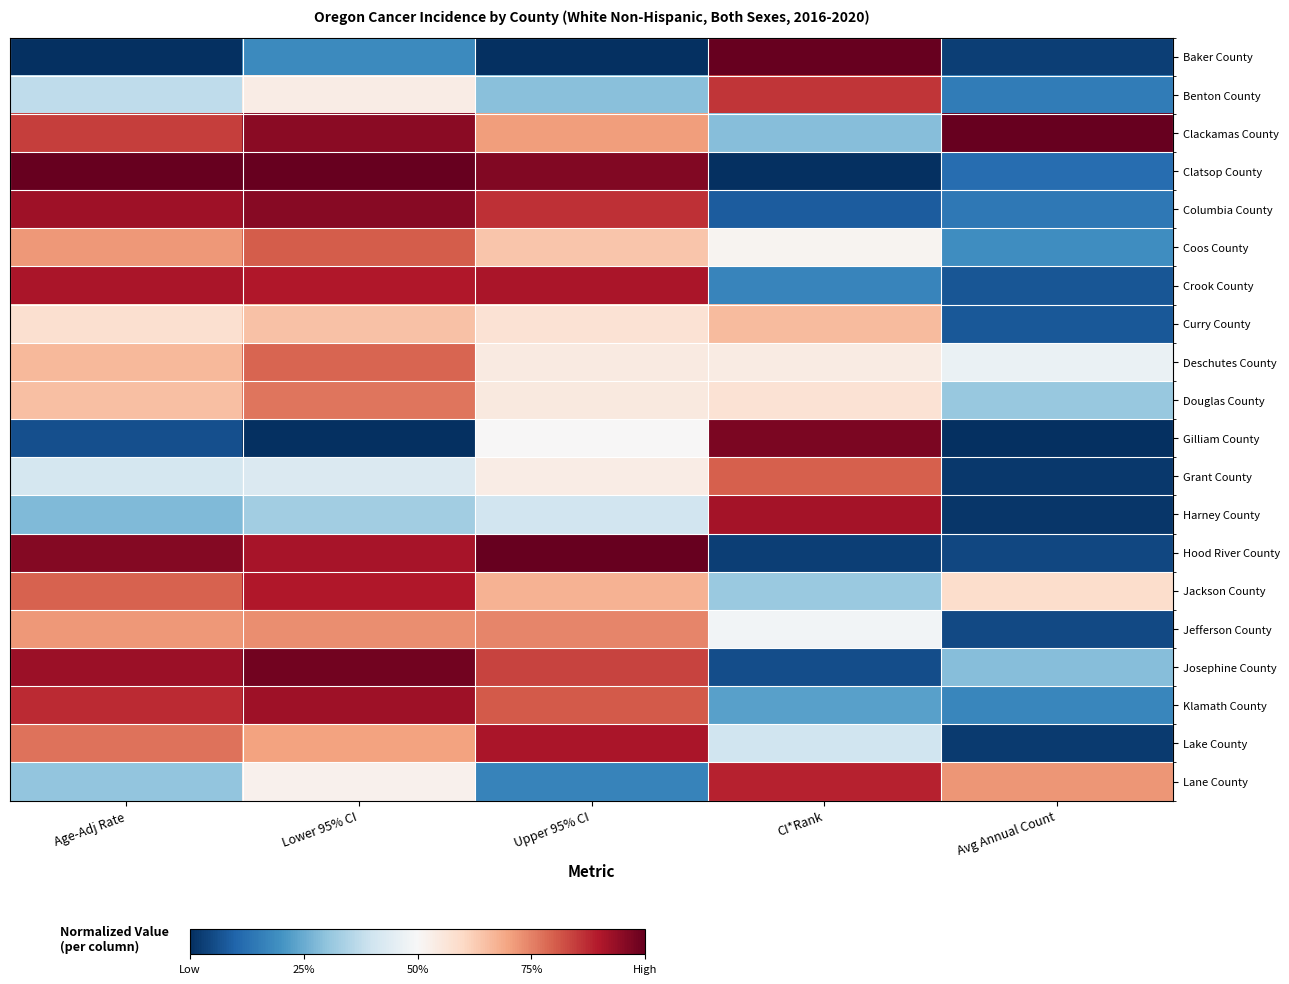

At which category does the chart reach its minimum across all series?

Age-Adj Rate